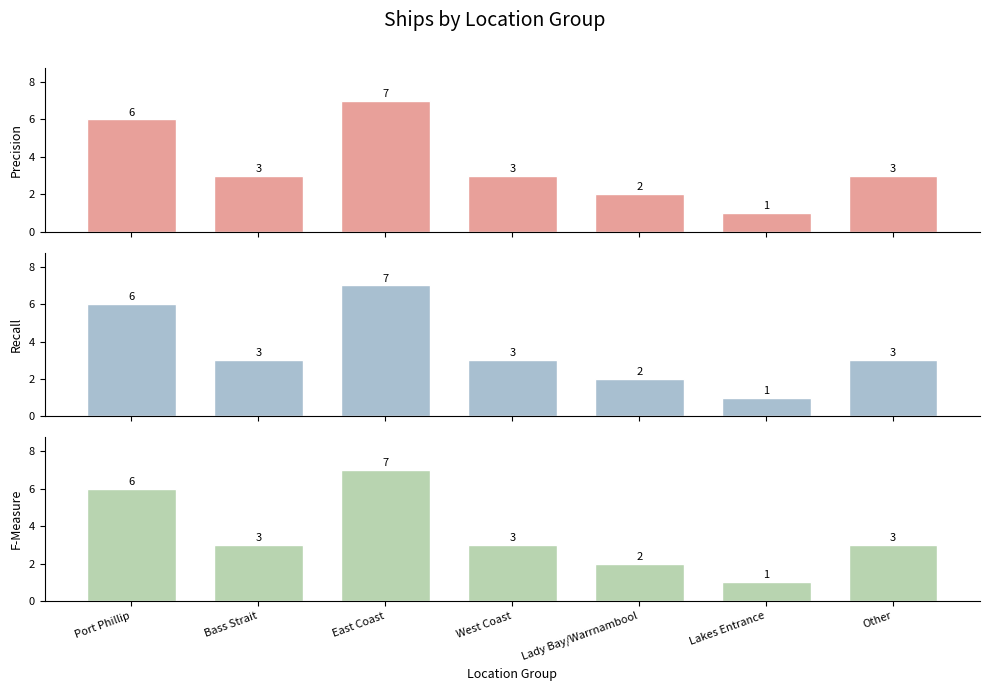

What is the smallest value displayed?

1